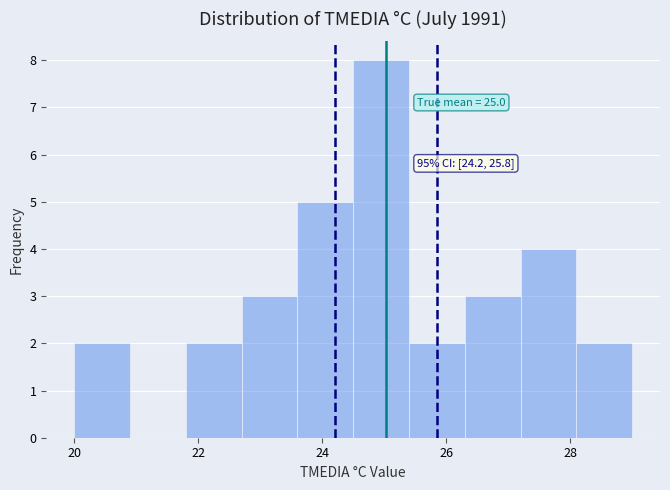

Over which range of the x-axis is the bar tallest?

24.5 to 25.4